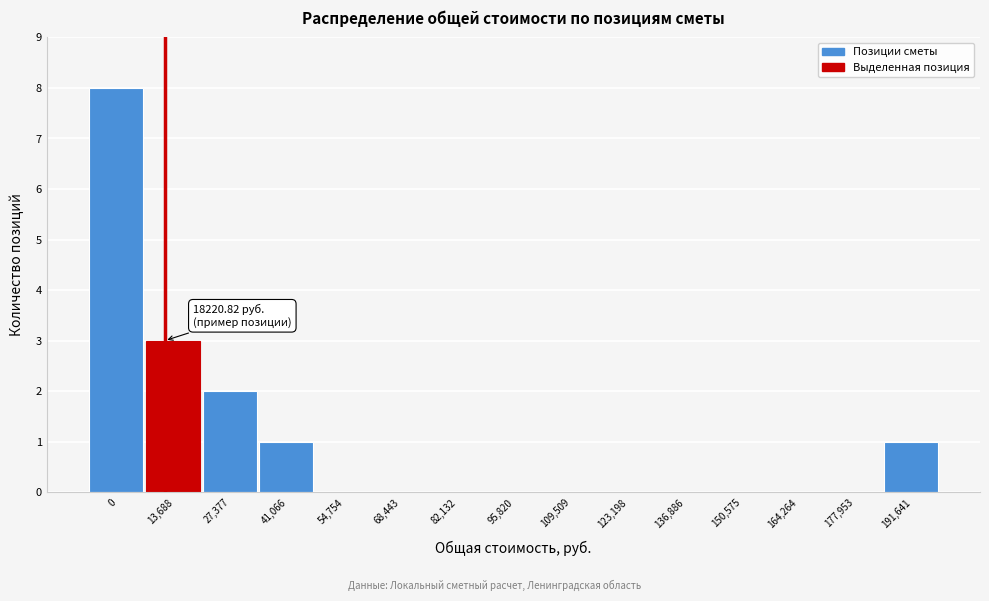

Reading left to right, transcribe all the data shown in this chart.

0=8	13,688=3	27,377=2	41,066=1	54,754=0	68,443=0	82,132=0	95,820=0	109,509=0	123,198=0	136,886=0	150,575=0	164,264=0	177,953=0	191,641=1